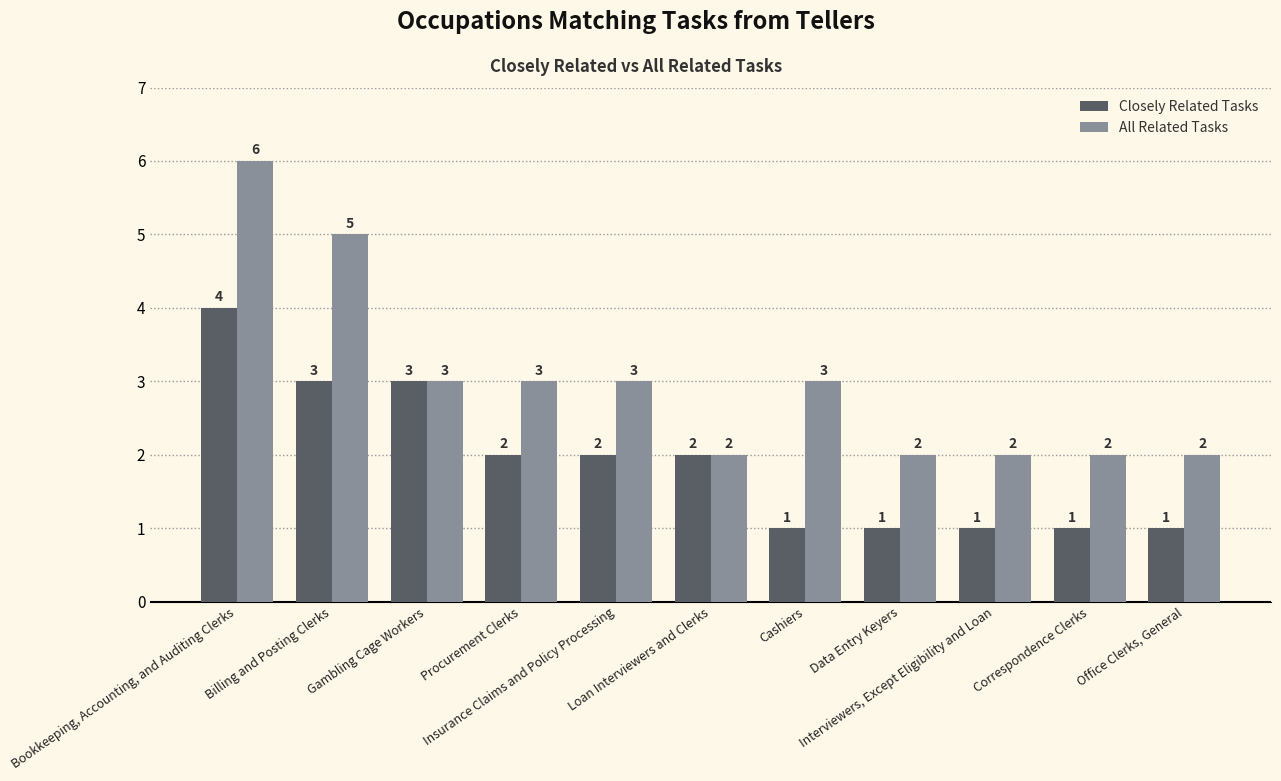

Reading right to left, list all the values displayed in this chart.

Closely Related Tasks: 1	1	1	1	1	2	2	2	3	3	4
All Related Tasks: 2	2	2	2	3	2	3	3	3	5	6